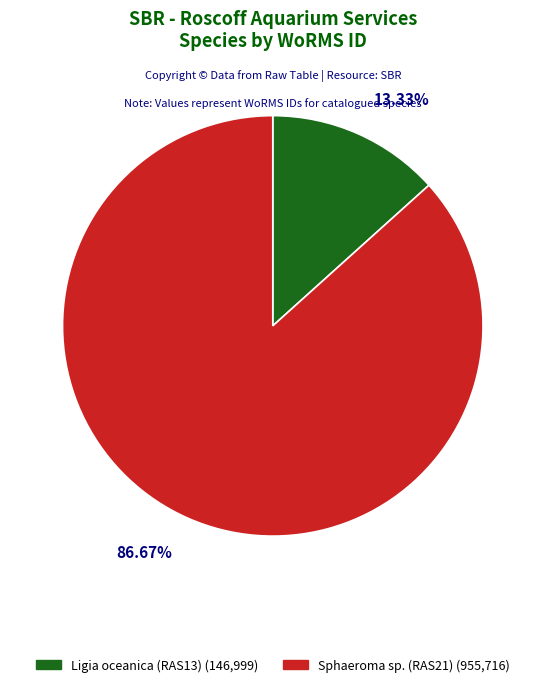

What is the smallest slice in the pie chart?

Ligia oceanica (RAS13)